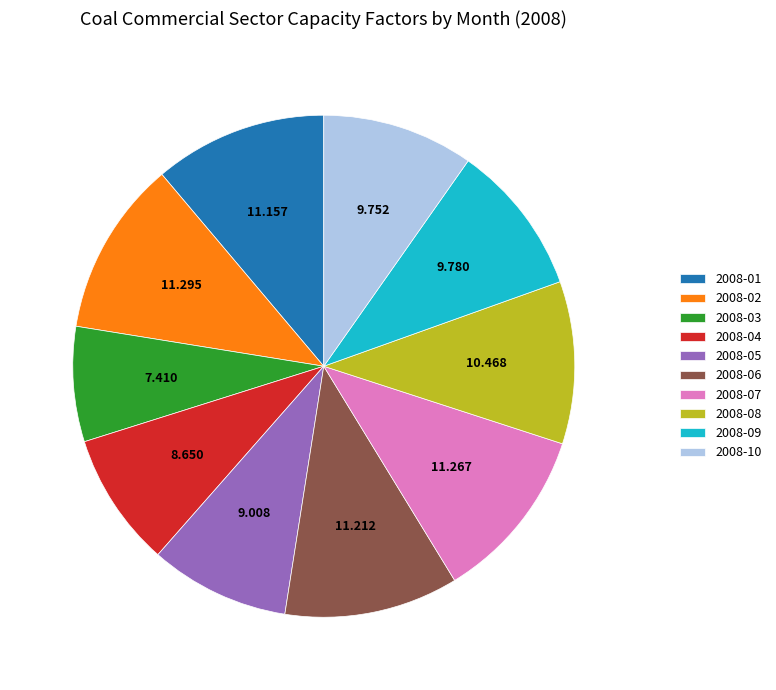

Is there a majority slice in this chart?

No